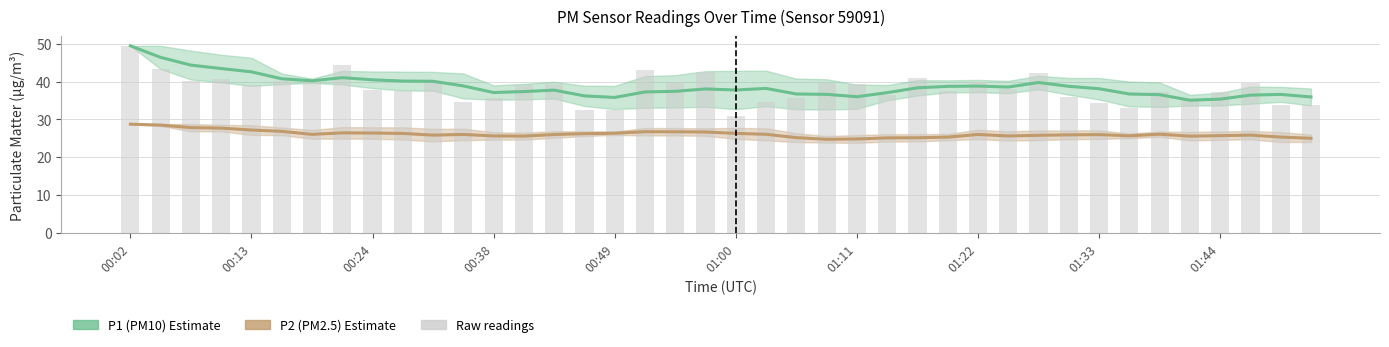

How many data points in P1 (PM10) are less than 38?

19